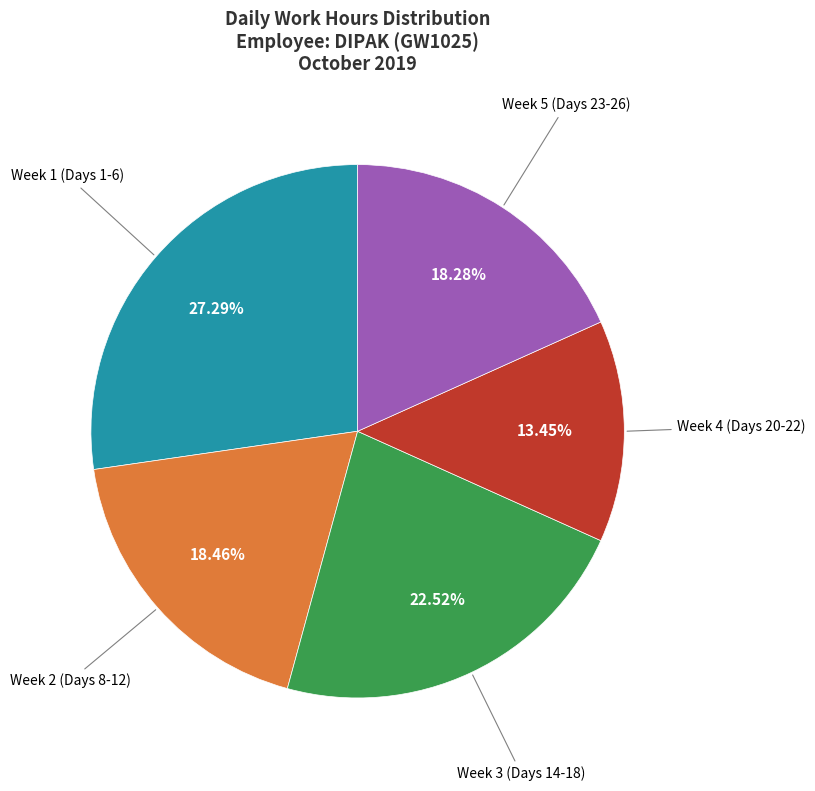

Does any single category account for the majority?

No